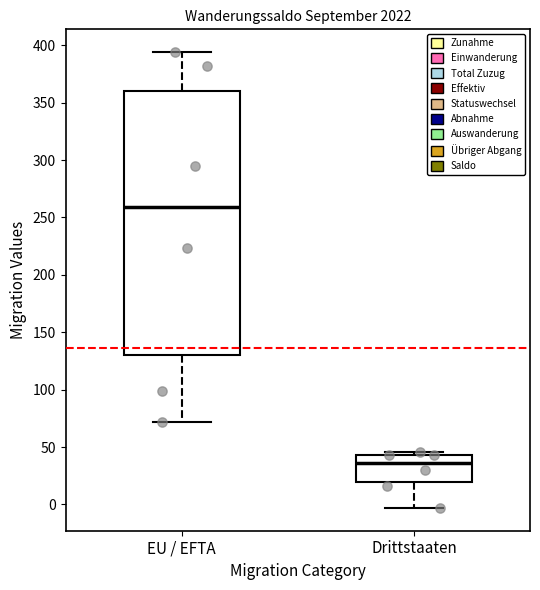

Reading left to right, transcribe this box plot: for each box, give where its median line is, the range the box spans, and where its two whiskers end, as read against the y-axis. The values are not printed on the chart, so give them approximately, as read against the axis.

EU / EFTA: median 260, box 130 to 360, whiskers 70 to 395
Drittstaaten: median 35, box 20 to 45, whiskers -5 to 45 (just above the box's upper edge)